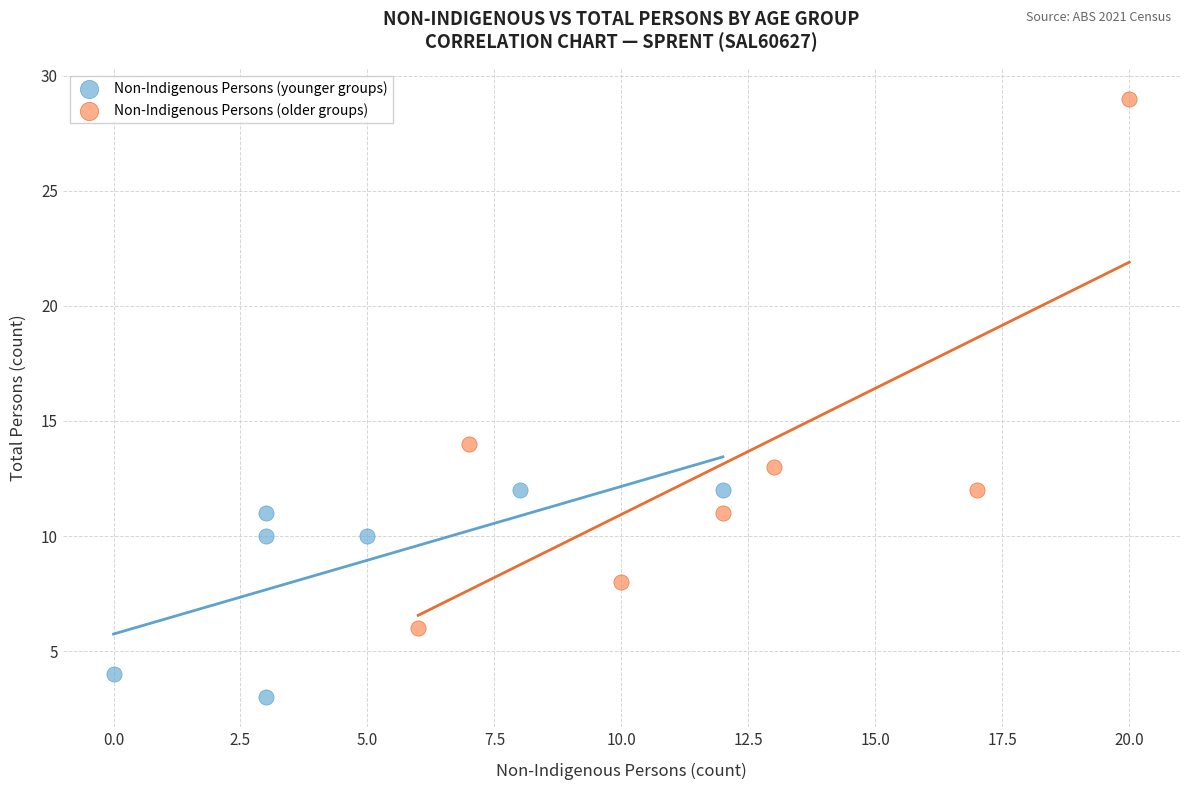

What are all the series names shown in the legend?

Non-Indigenous Persons (younger groups), Non-Indigenous Persons (older groups)